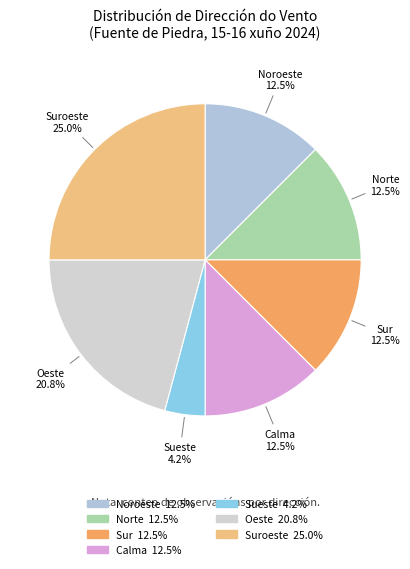

How many segments does this pie chart have?

7